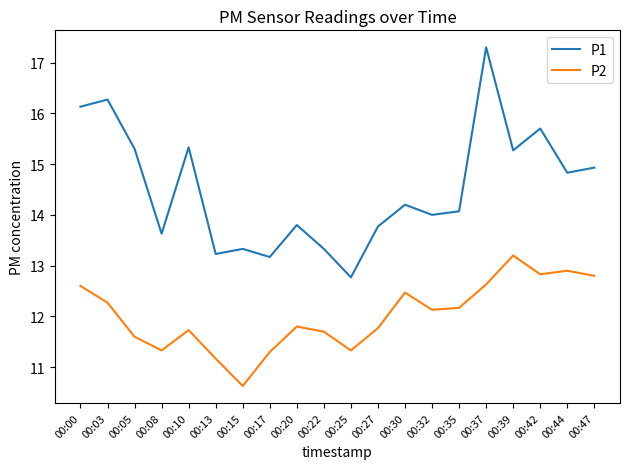

Which label corresponds to the smallest value in the chart?

00:15